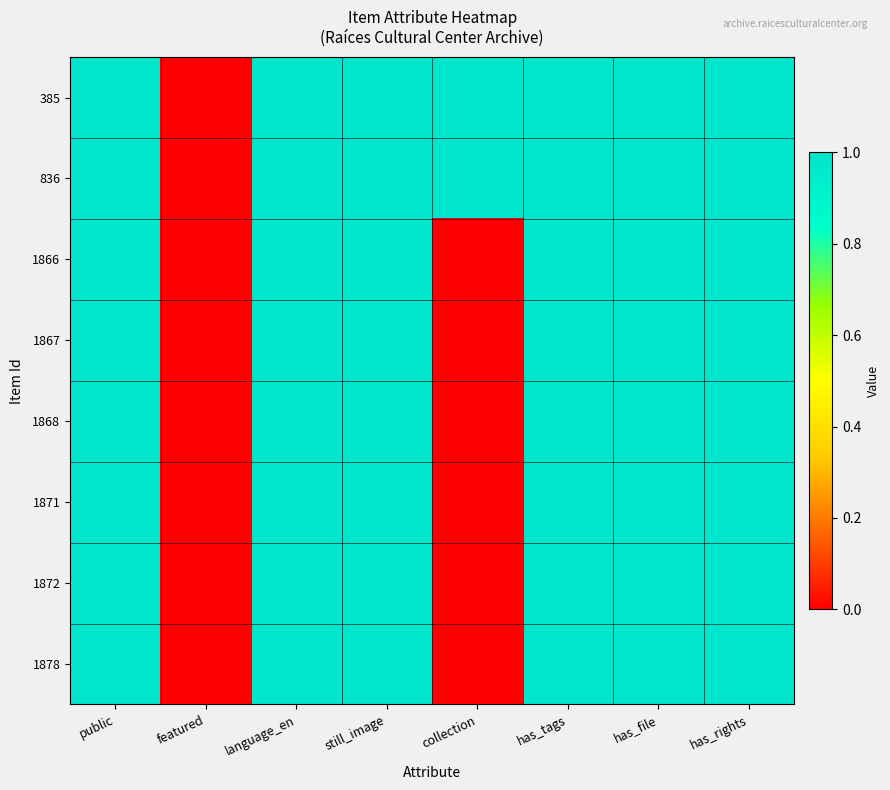

What is the maximum value shown in the chart?

1